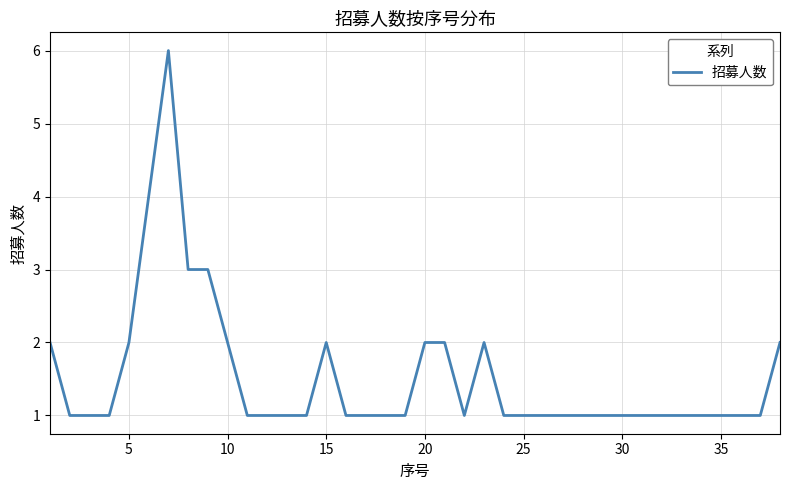

What is the maximum value shown in the chart?

6